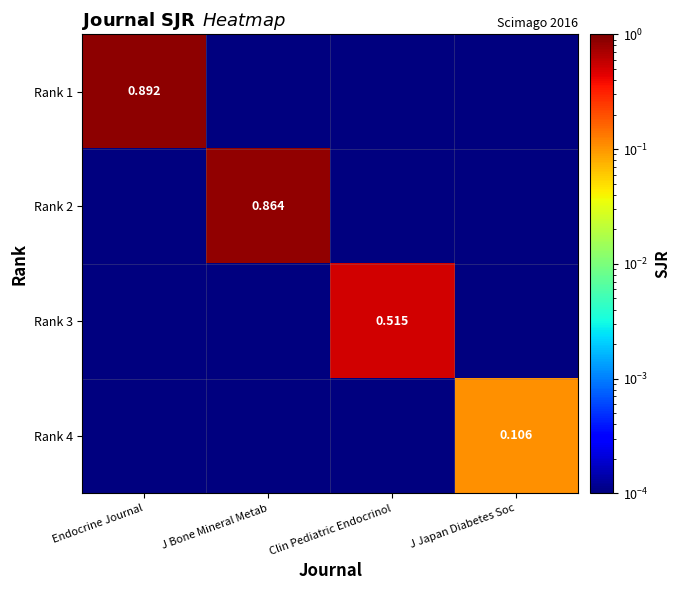

Rank the series at J Bone Mineral Metab from highest to lowest value.

Rank 2, Rank 1, Rank 3, Rank 4